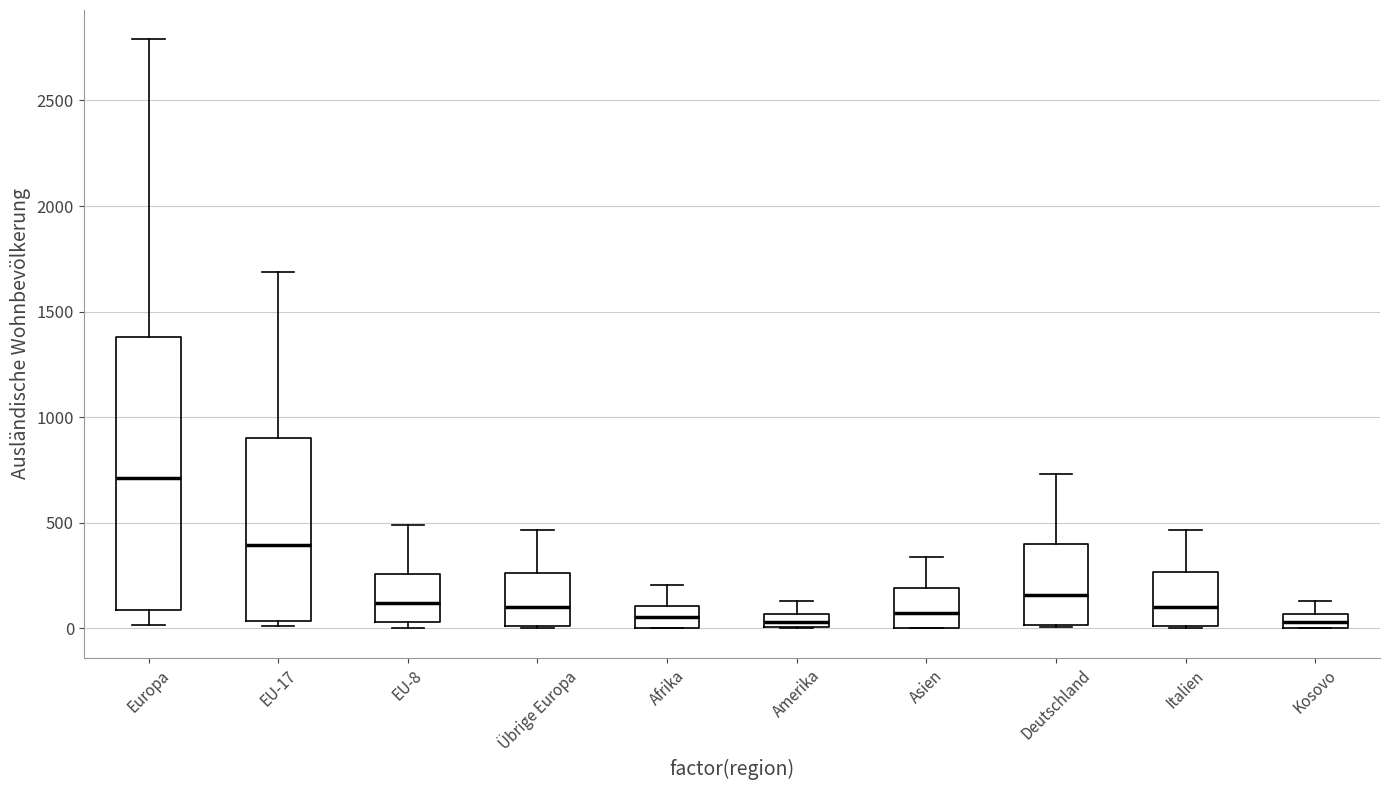

Where is the lower edge of the box for Afrika on the y-axis? The values are not printed on the chart, so give them approximately, as read against the axis.

0